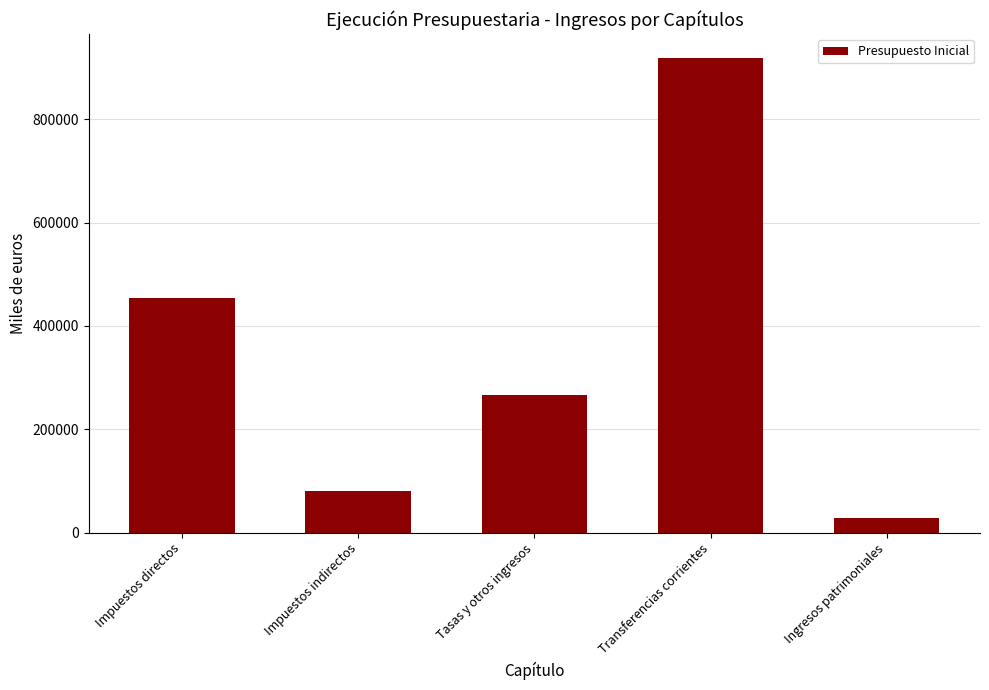

What is the label of the 4th bar from the left?

Transferencias corrientes